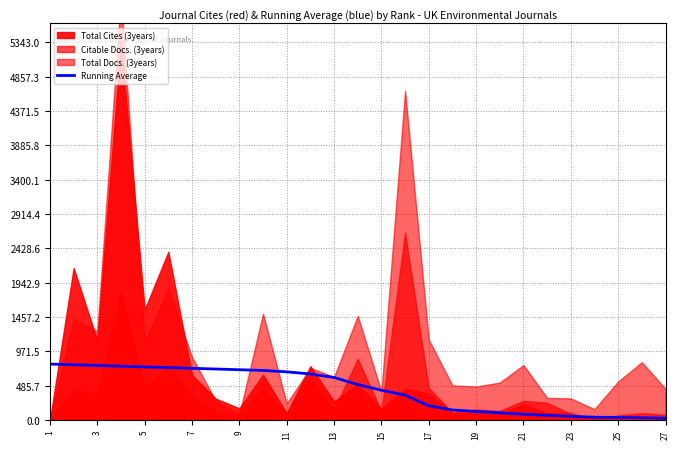

Count the number of categories in the chart.

27